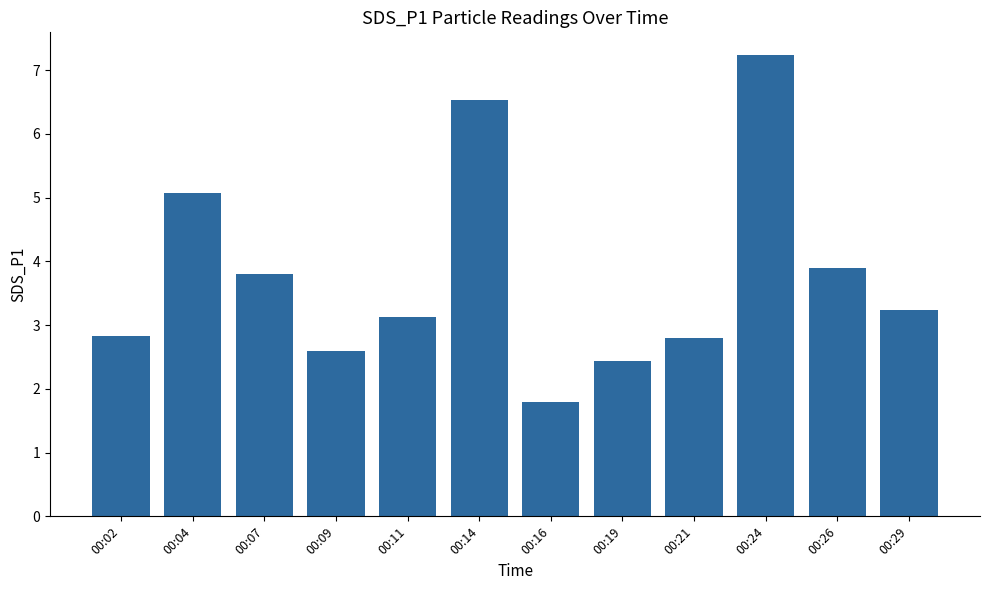

What is the change in value from 00:11 to 00:16?

-1.3